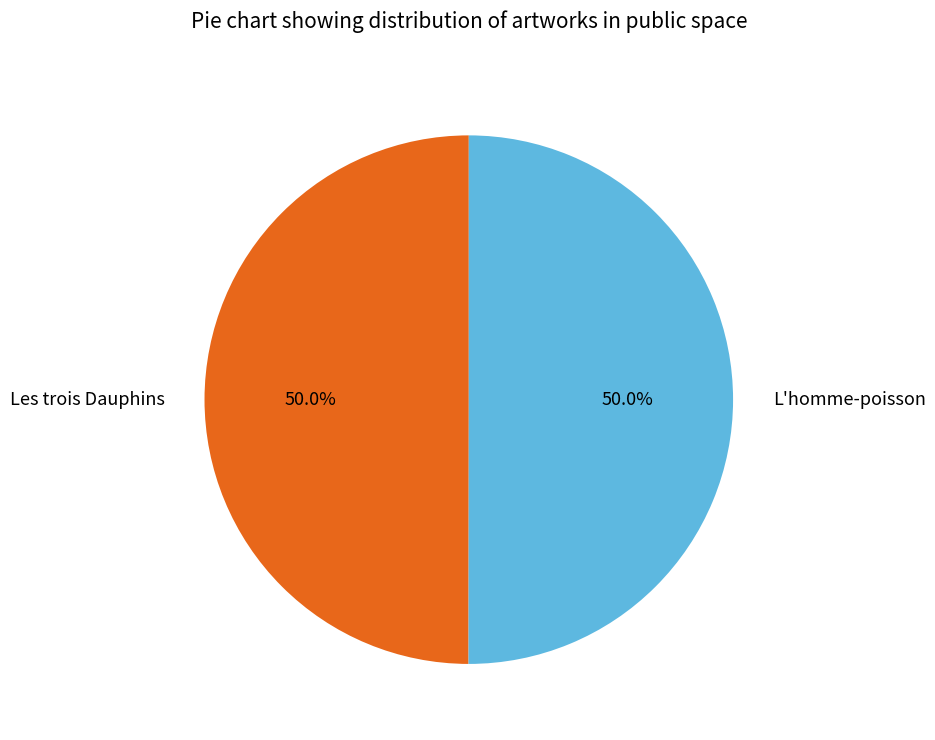

Do Les trois Dauphins and L'homme-poisson together represent more than half of the pie?

Yes